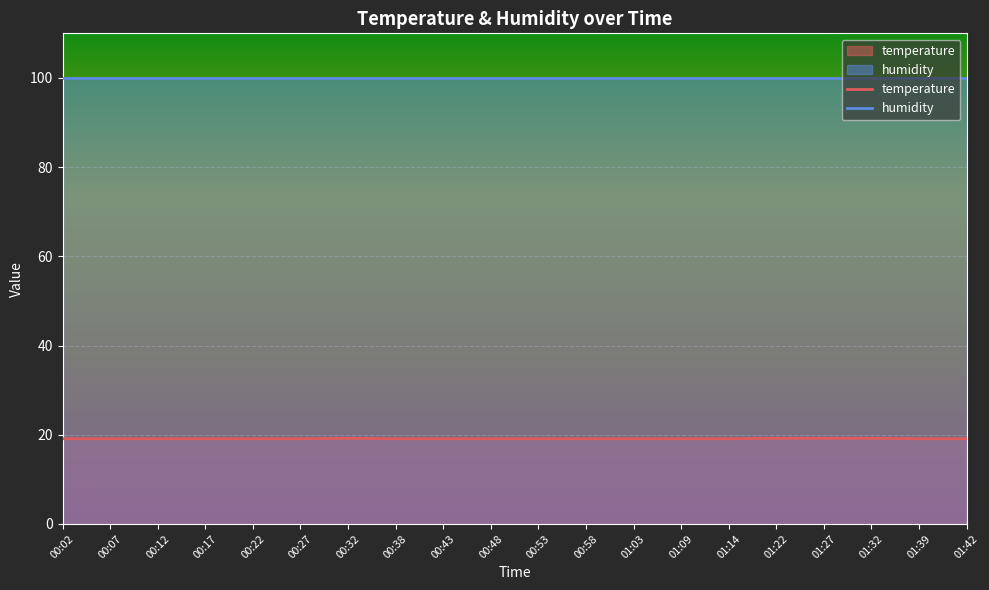

Between 00:48 and 01:22, which is larger?

01:22